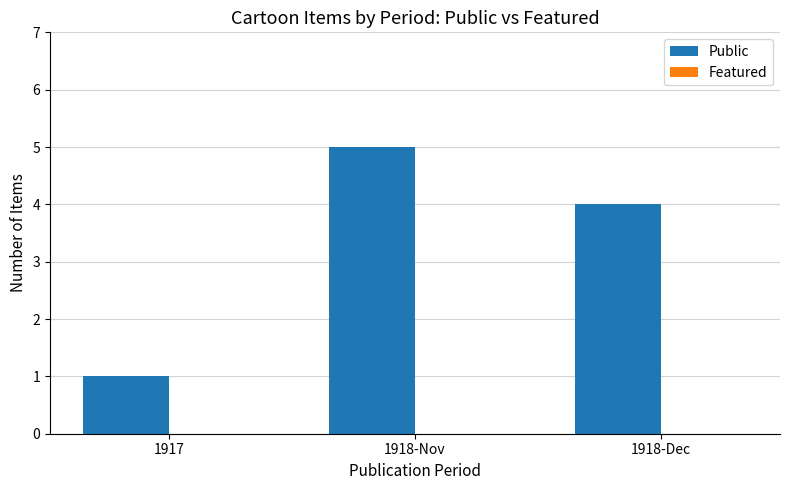

What is the maximum value shown in the chart?

5